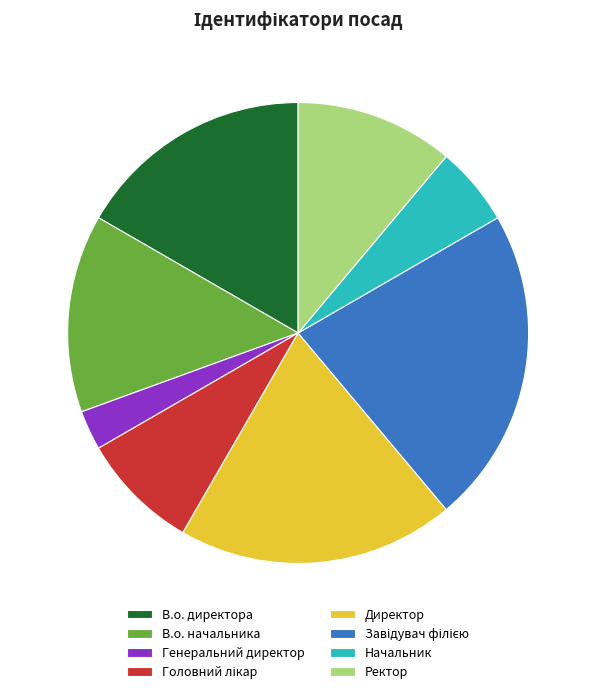

The Ректор slice represents 11% of the pie. True or false?

True